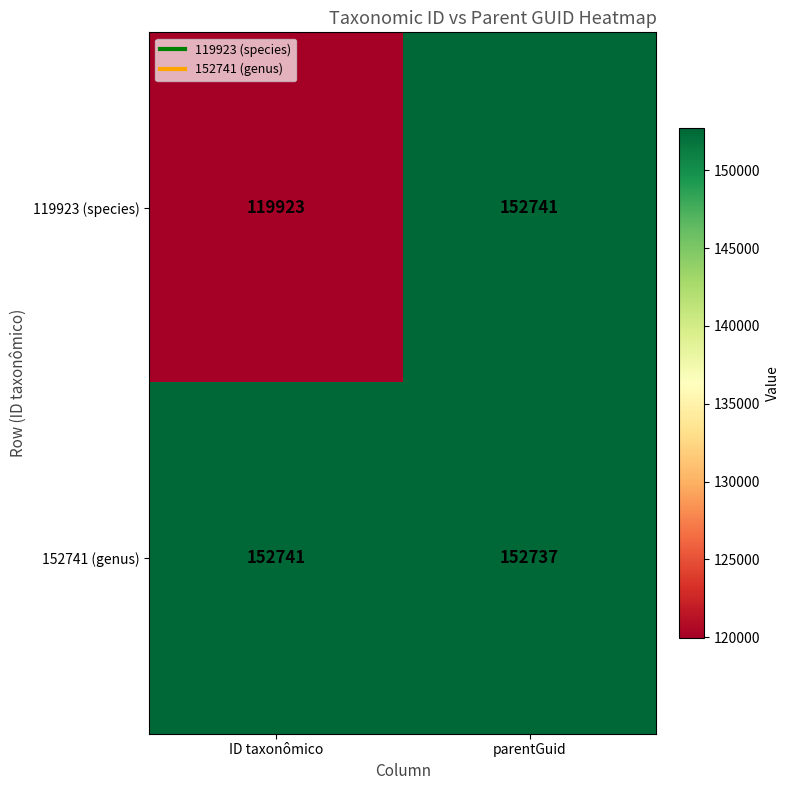

Which series changed the most between ID taxonômico and parentGuid?

119923 (species)